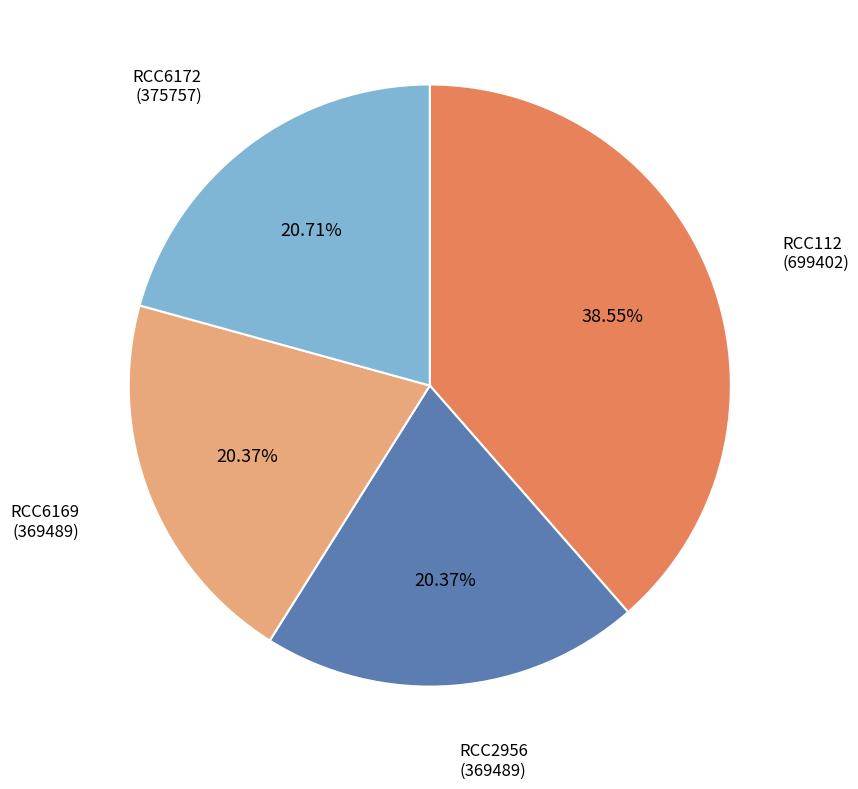

To the nearest percent, what is the difference between the largest and smallest slice percentages?

18%